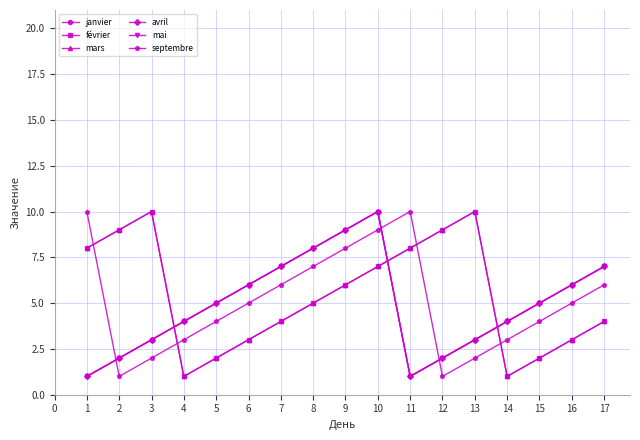

Is this an area chart (filled region under the line)?

No